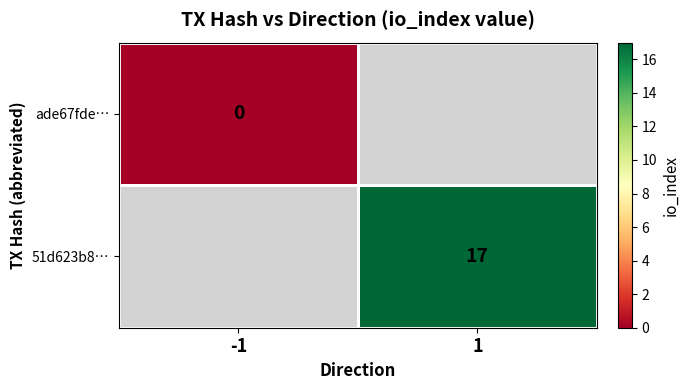

How many distinct data groups are displayed?

2